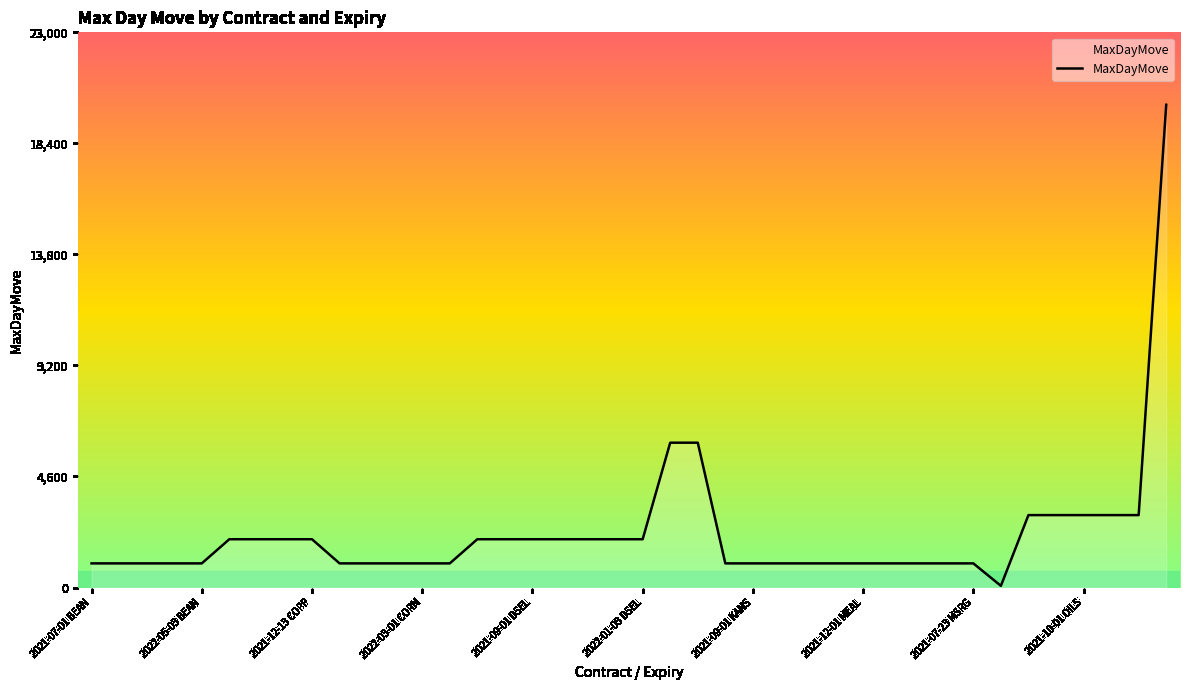

What is the difference between the maximum and minimum values?

19930